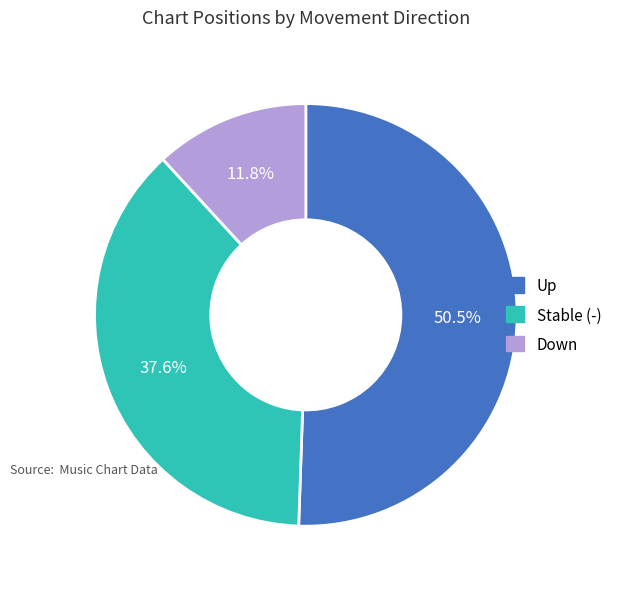

Is there a majority slice in this chart?

Yes